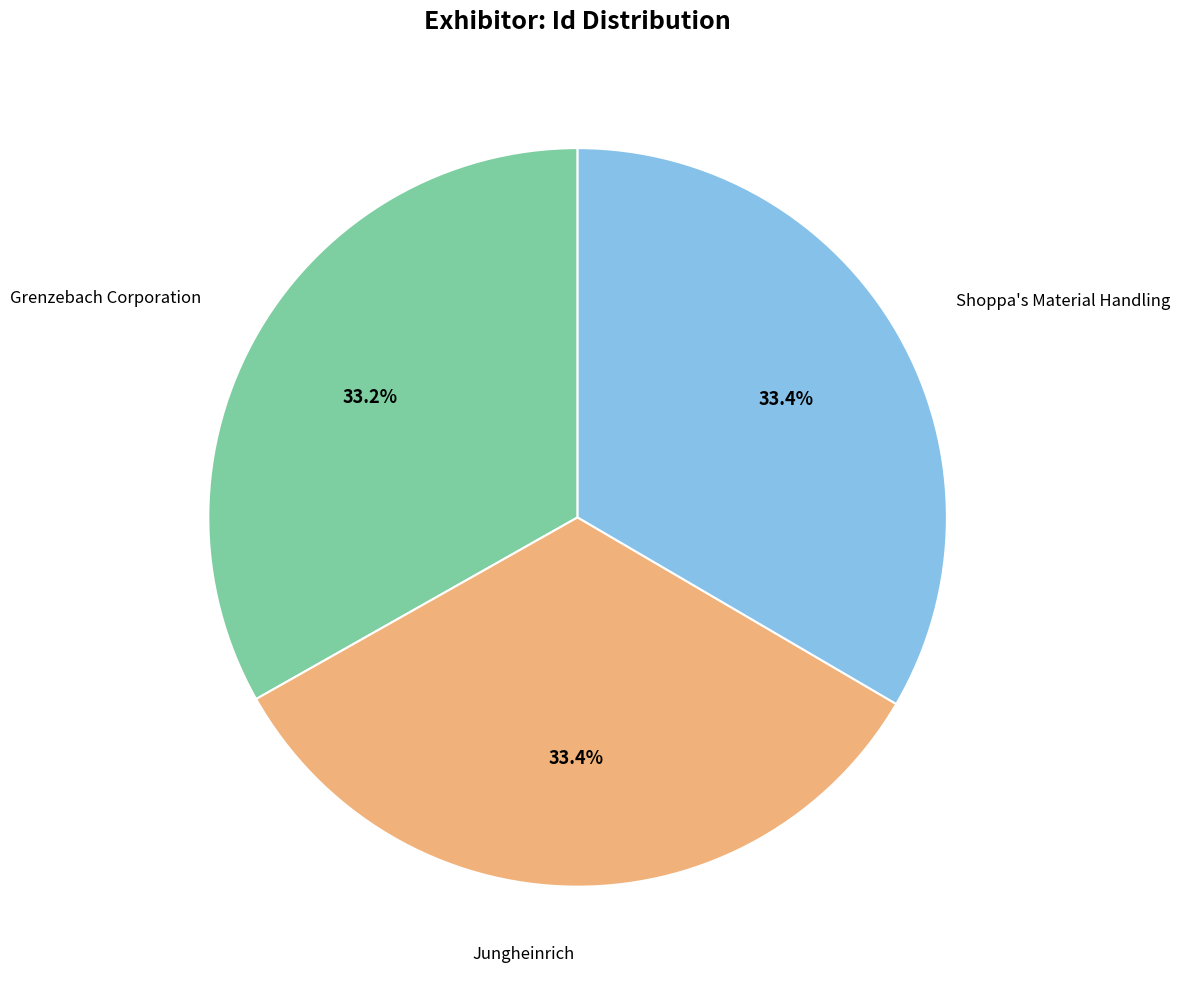

Does any single category account for the majority?

No